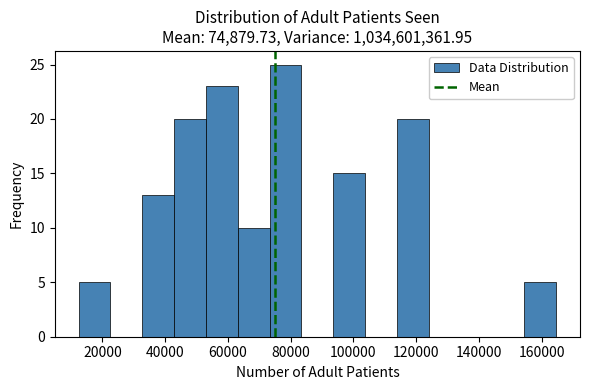

Reading left to right, list every bar in this chart as the range it spans on the x-axis followed by its height. Neither the bar edges nor the heights are printed on the chart, so give them approximately, as read against the axes.

12000 to 22000: 5
22000 to 32000: 0
32000 to 42000: 13
42000 to 54000: 20
54000 to 64000: 23
64000 to 74000: 10
74000 to 84000: 25
84000 to 94000: 0
94000 to 104000: 15
104000 to 114000: 0
114000 to 124000: 20
124000 to 134000: 0
134000 to 144000: 0
144000 to 154000: 0
154000 to 164000: 5